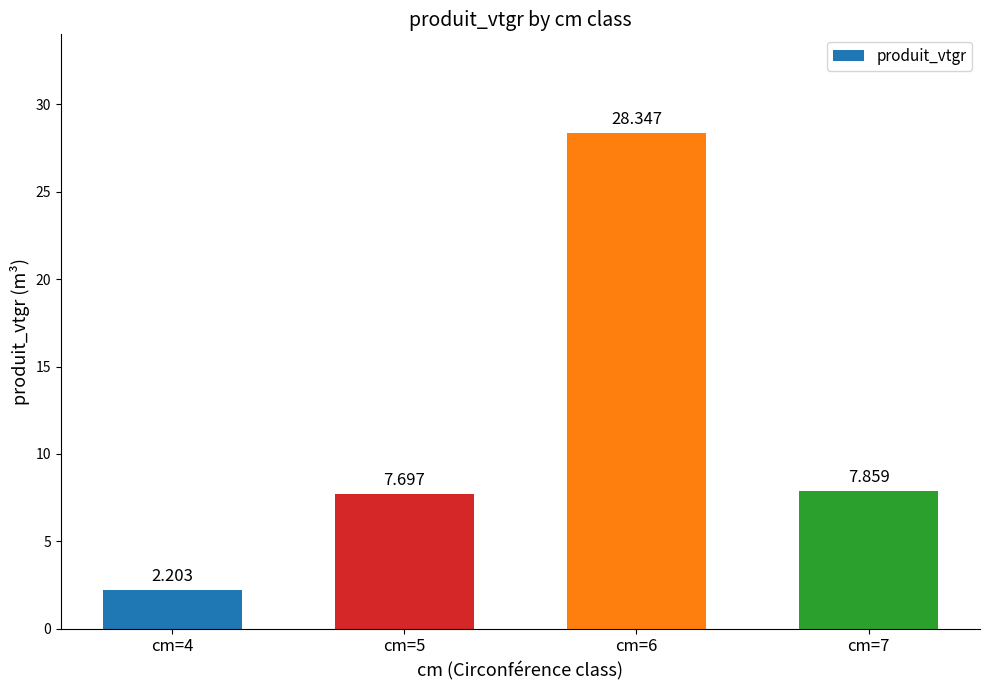

What is the value of the 2nd bar from the left?

7.7